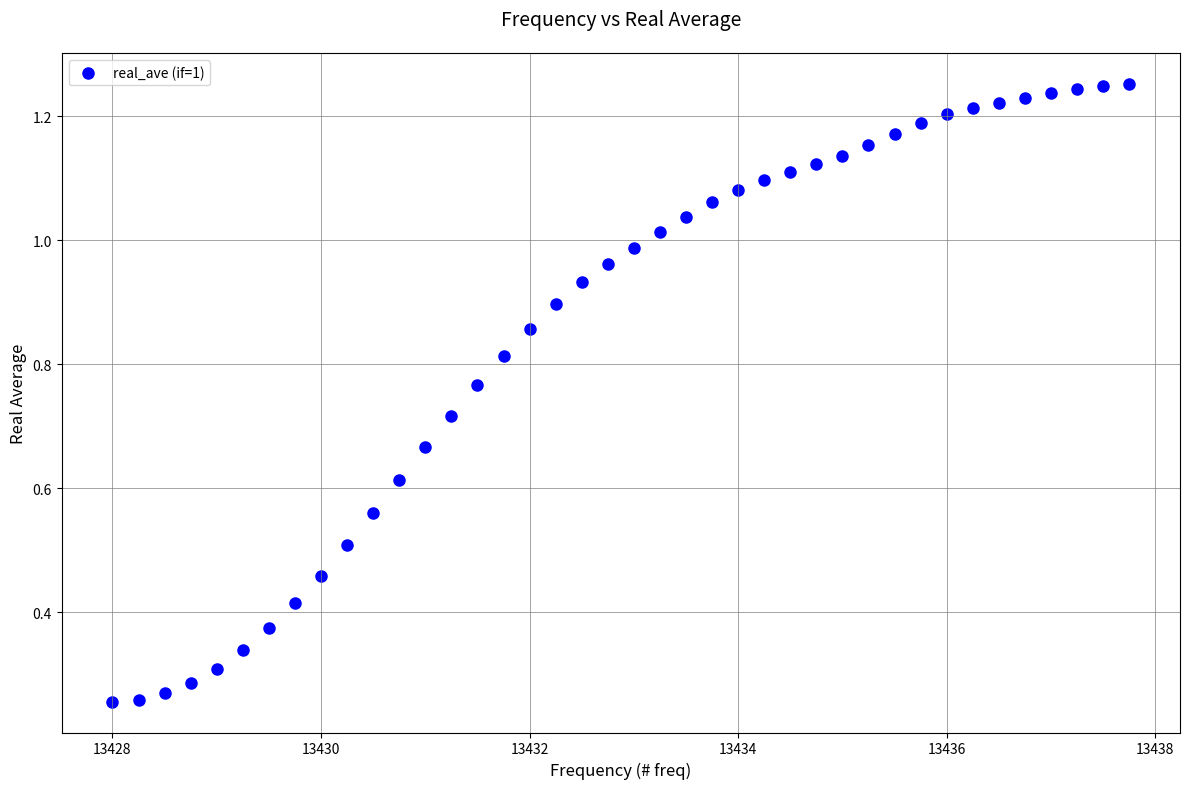

What is the range of X values (max minus min)?

9.8